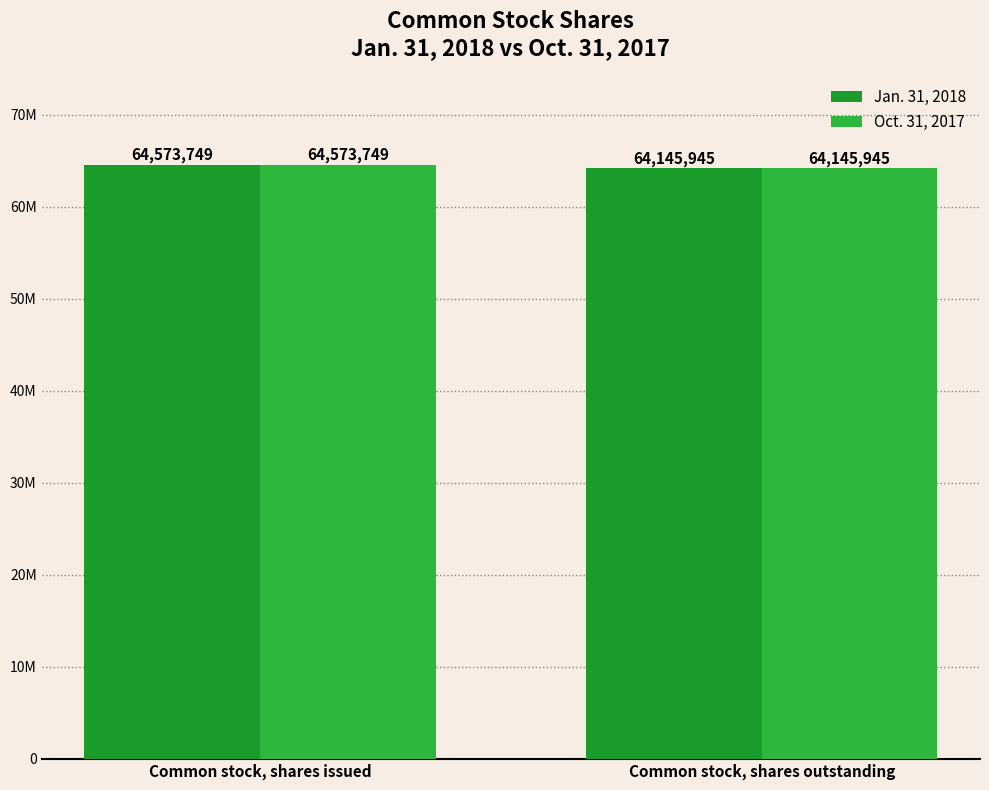

At which label does Jan. 31, 2018 reach its minimum?

Common stock, shares outstanding